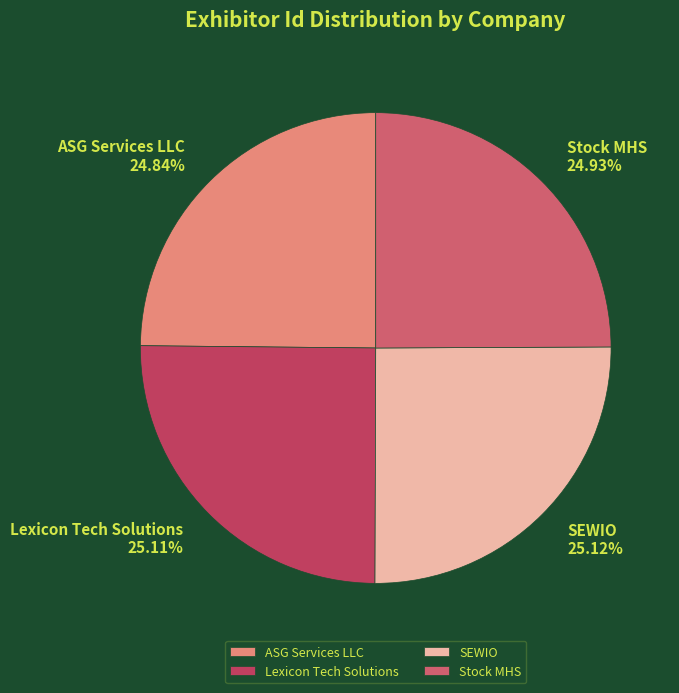

Does Lexicon Tech Solutions account for over 50% of the chart?

No